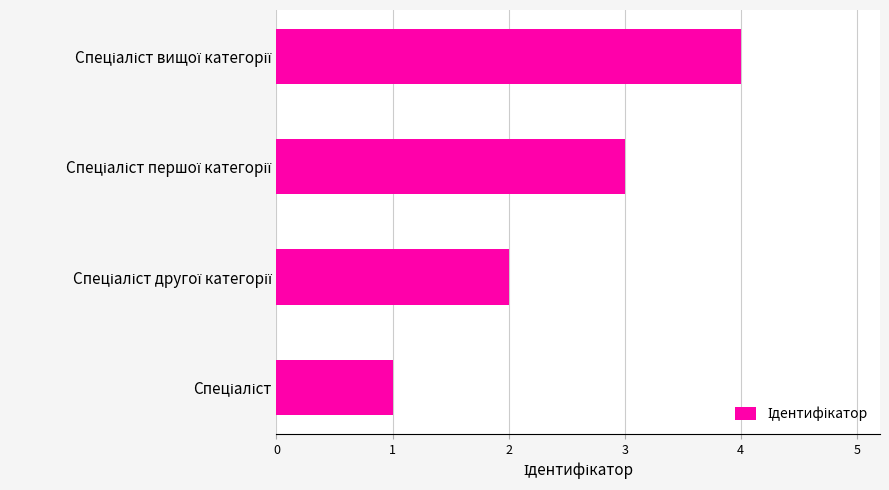

Are the bars grouped side by side (vs. stacked)?

No